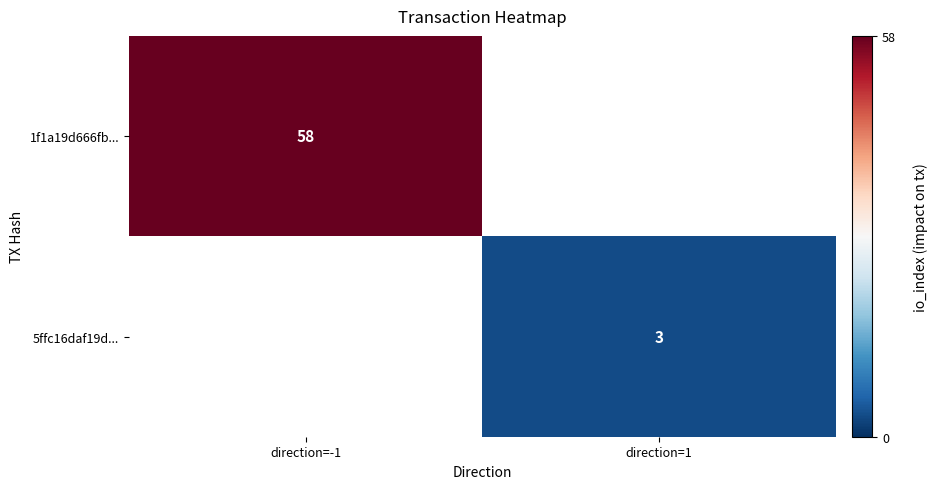

Which label corresponds to the largest value in the chart?

direction=-1